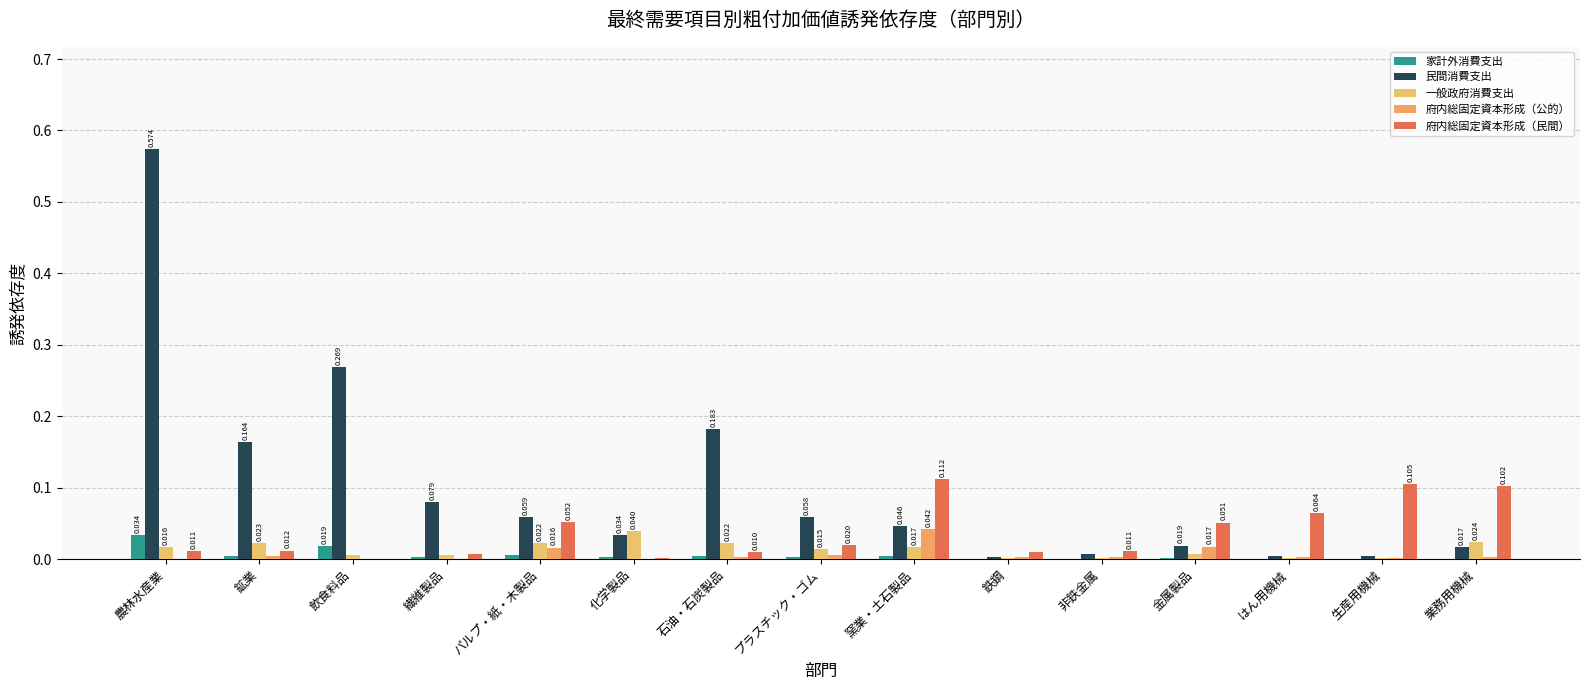

Reading left to right, list all the values displayed in this chart.

家計外消費支出: 農林水産業=0.0	鉱業=0.0	飲食料品=0.0	繊維製品=0.0	パルプ・紙・木製品=0.0	化学製品=0.0	石油・石炭製品=0.0	プラスチック・ゴム=0.0	窯業・土石製品=0.0	鉄鋼=0.0	非鉄金属=0.0	金属製品=0.0	はん用機械=0.0	生産用機械=0.0	業務用機械=0.0
民間消費支出: 農林水産業=0.6	鉱業=0.2	飲食料品=0.3	繊維製品=0.1	パルプ・紙・木製品=0.1	化学製品=0.0	石油・石炭製品=0.2	プラスチック・ゴム=0.1	窯業・土石製品=0.0	鉄鋼=0.0	非鉄金属=0.0	金属製品=0.0	はん用機械=0.0	生産用機械=0.0	業務用機械=0.0
一般政府消費支出: 農林水産業=0.0	鉱業=0.0	飲食料品=0.0	繊維製品=0.0	パルプ・紙・木製品=0.0	化学製品=0.0	石油・石炭製品=0.0	プラスチック・ゴム=0.0	窯業・土石製品=0.0	鉄鋼=0.0	非鉄金属=0.0	金属製品=0.0	はん用機械=0.0	生産用機械=0.0	業務用機械=0.0
府内総固定資本形成（公的）: 農林水産業=0.0	鉱業=0.0	飲食料品=0.0	繊維製品=0.0	パルプ・紙・木製品=0.0	化学製品=0.0	石油・石炭製品=0.0	プラスチック・ゴム=0.0	窯業・土石製品=0.0	鉄鋼=0.0	非鉄金属=0.0	金属製品=0.0	はん用機械=0.0	生産用機械=0.0	業務用機械=0.0
府内総固定資本形成（民間）: 農林水産業=0.0	鉱業=0.0	飲食料品=0.0	繊維製品=0.0	パルプ・紙・木製品=0.1	化学製品=0.0	石油・石炭製品=0.0	プラスチック・ゴム=0.0	窯業・土石製品=0.1	鉄鋼=0.0	非鉄金属=0.0	金属製品=0.1	はん用機械=0.1	生産用機械=0.1	業務用機械=0.1